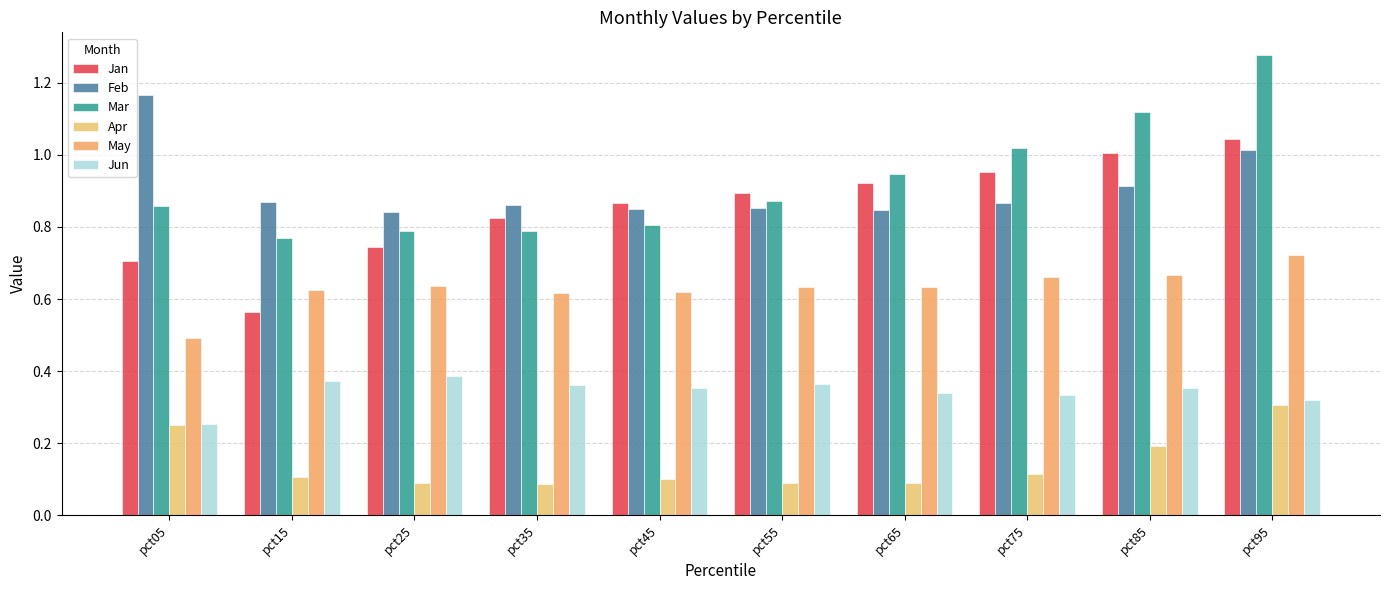

List the series in order of their peak value, lowest first.

Apr, Jun, May, Jan, Feb, Mar